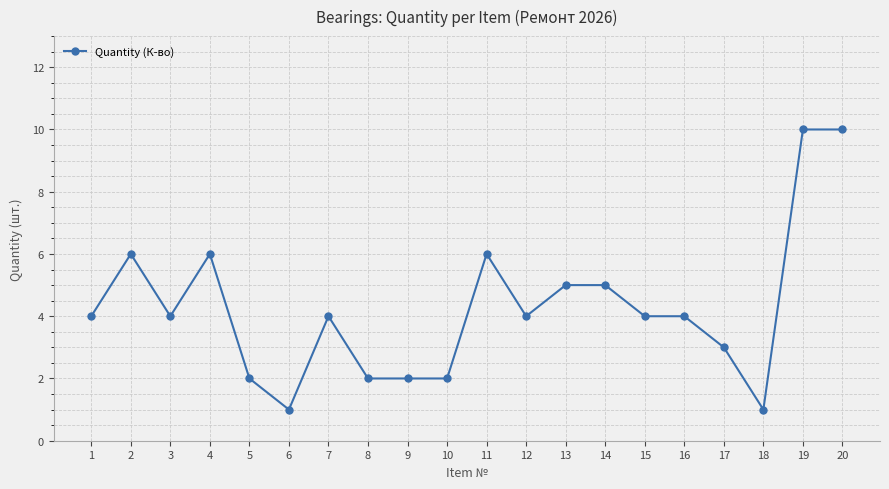

Where is the first local minimum?

3